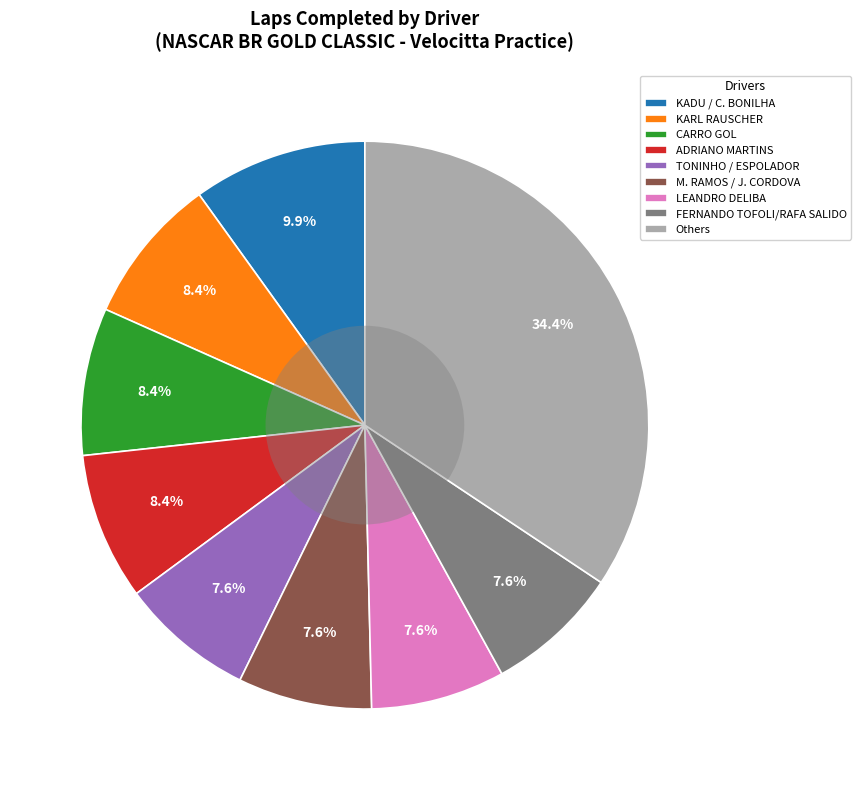

True or false: M. RAMOS / J. CORDOVA accounts for 8% of the total.

True